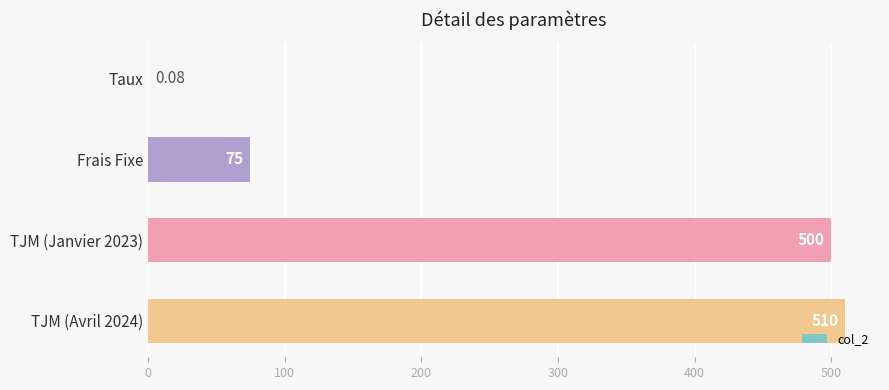

What is the change in value from Frais Fixe to TJM (Janvier 2023)?

+425.0